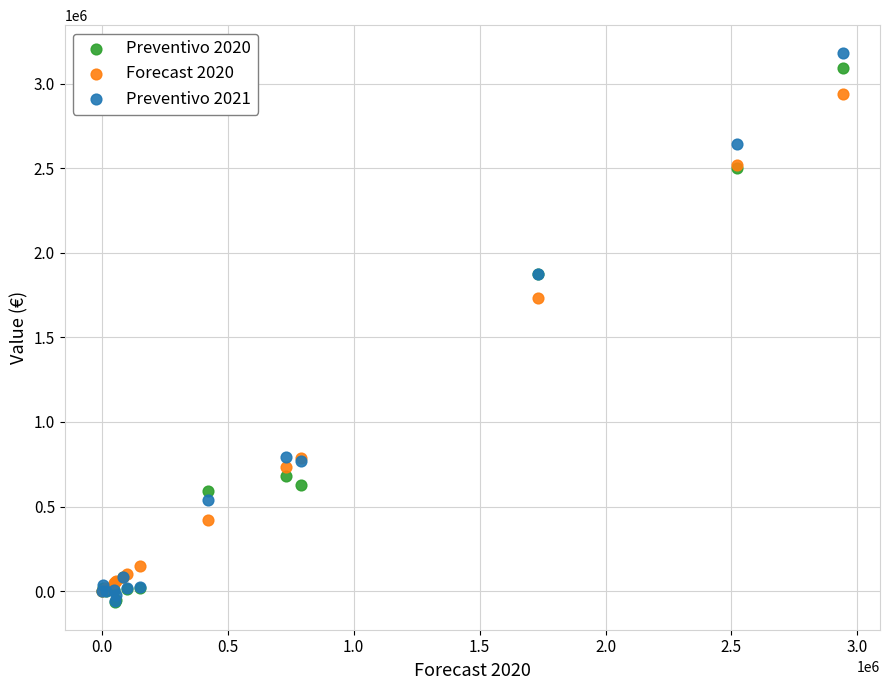

Across all series, what Y value is closest to 1559172?

1730917.8